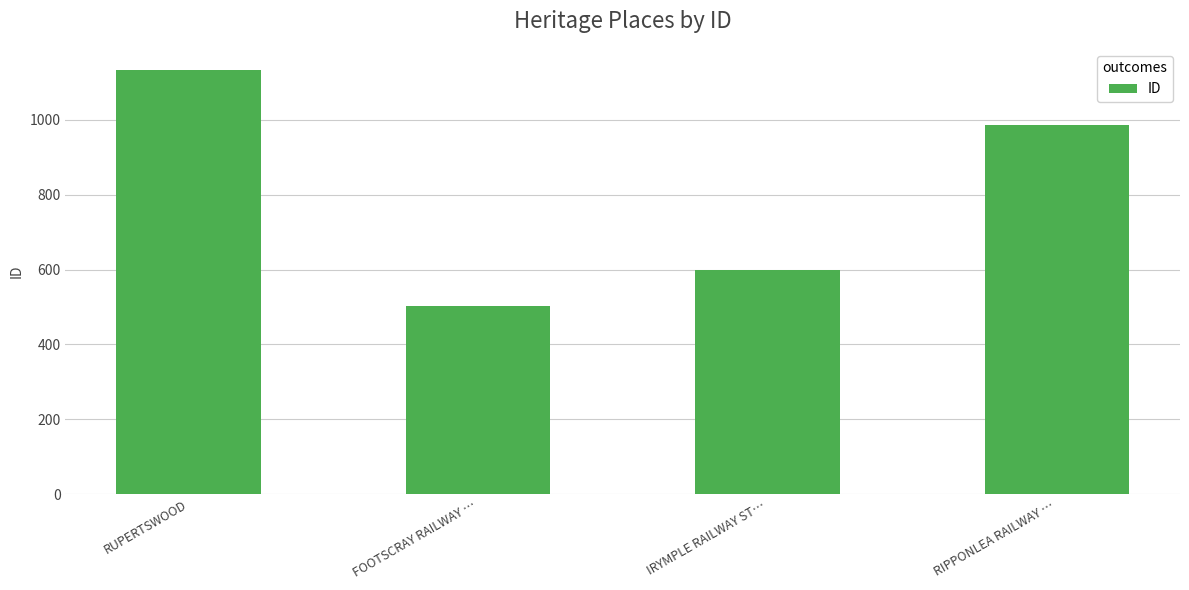

Reading left to right, extract all data points from this chart.

RUPERTSWOOD=1133	FOOTSCRAY RAILWAY …=503	IRYMPLE RAILWAY ST…=600	RIPPONLEA RAILWAY …=987